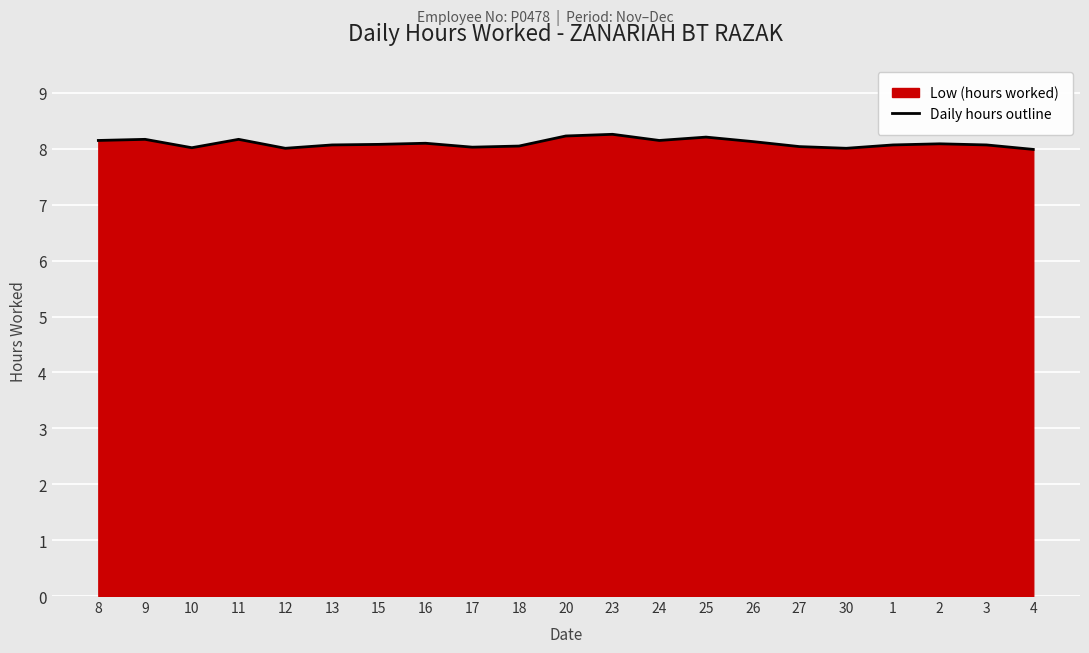

What is the difference between the maximum and minimum values?

0.3